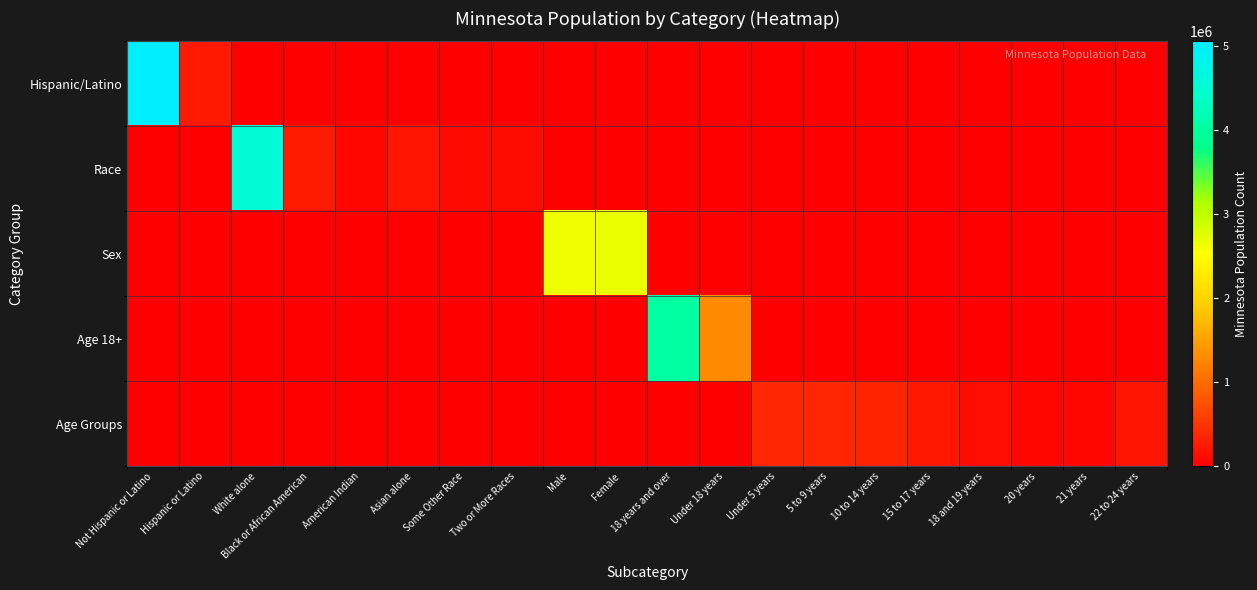

Which series has the largest total across all categories?

Hispanic/Latino